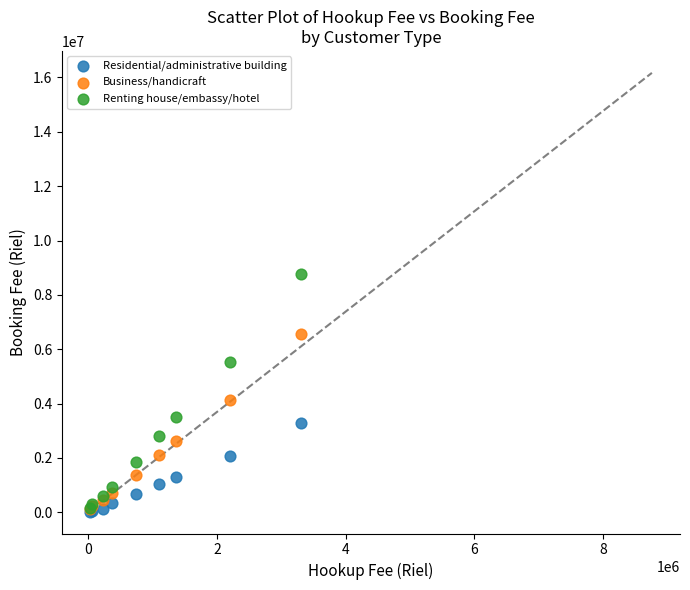

Which series contains the highest Y value?

Renting house/embassy/hotel